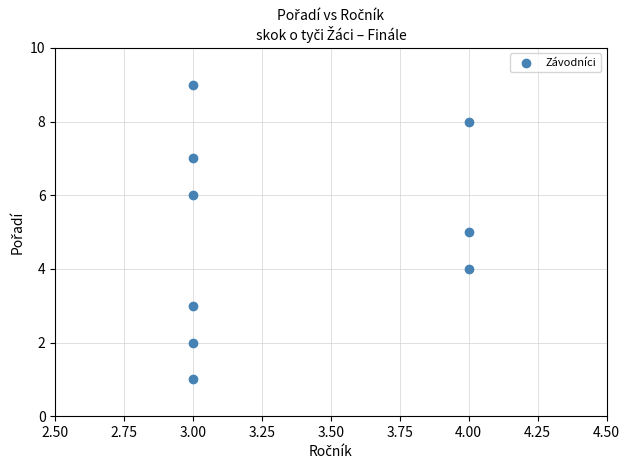

What is the average X value?

3